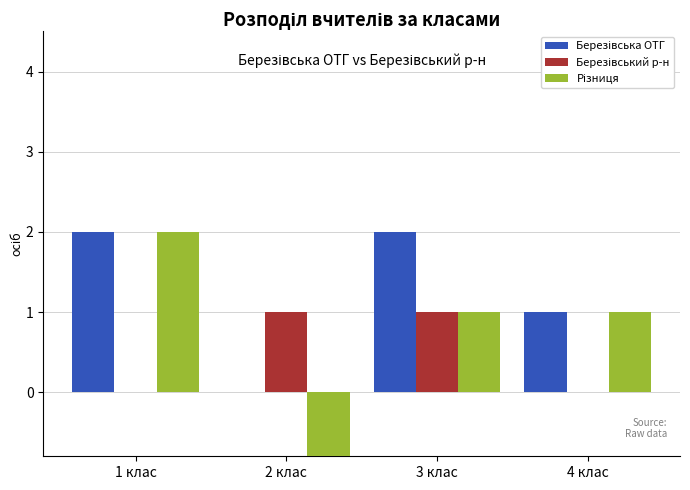

How many positive values does the Березівська ОТГ series have?

3